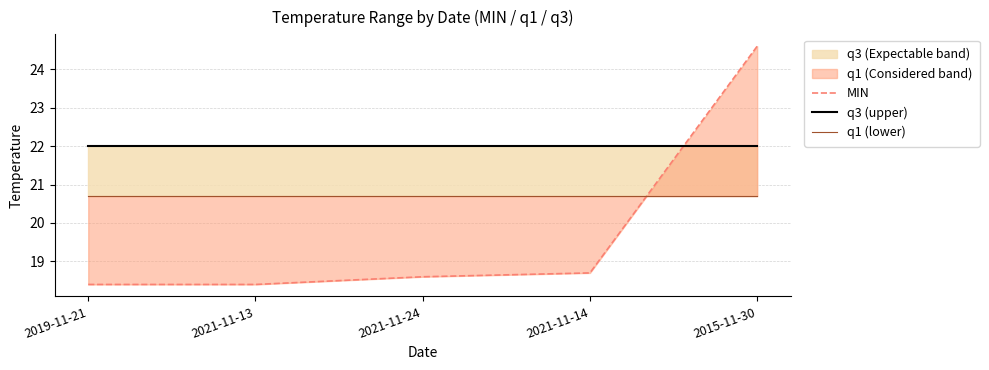

Count the number of data series in this chart.

3